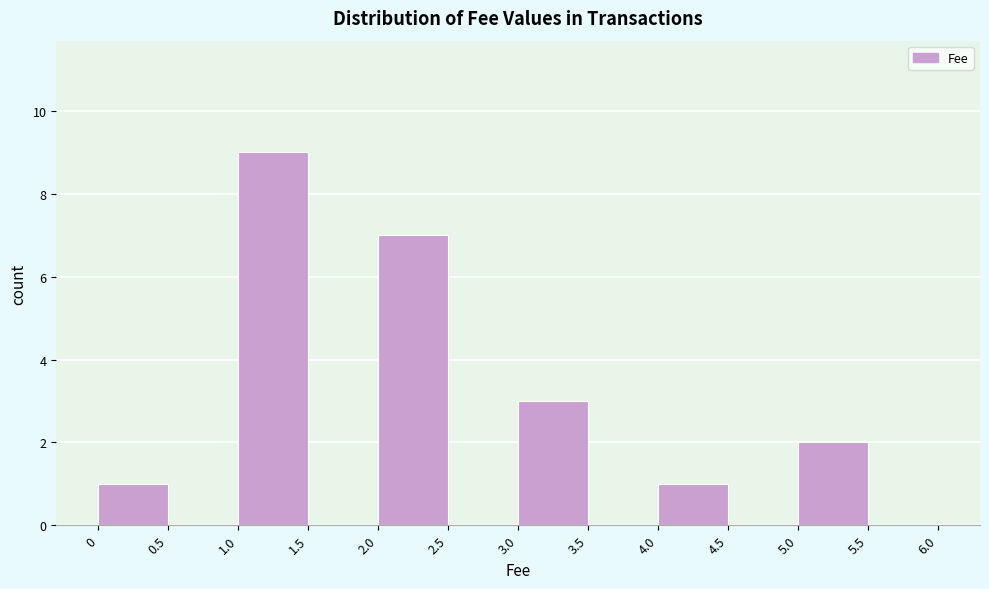

Reading left to right, list every bar in this chart as the range it spans on the x-axis followed by its height. The values are not printed on the chart, so give them approximately, as read against the axis.

0 to 0.5: 1
0.5 to 1.0: 0
1.0 to 1.5: 9
1.5 to 2.0: 0
2.0 to 2.5: 7
2.5 to 3.0: 0
3.0 to 3.5: 3
3.5 to 4.0: 0
4.0 to 4.5: 1
4.5 to 5.0: 0
5.0 to 5.5: 2
5.5 to 6.0: 0